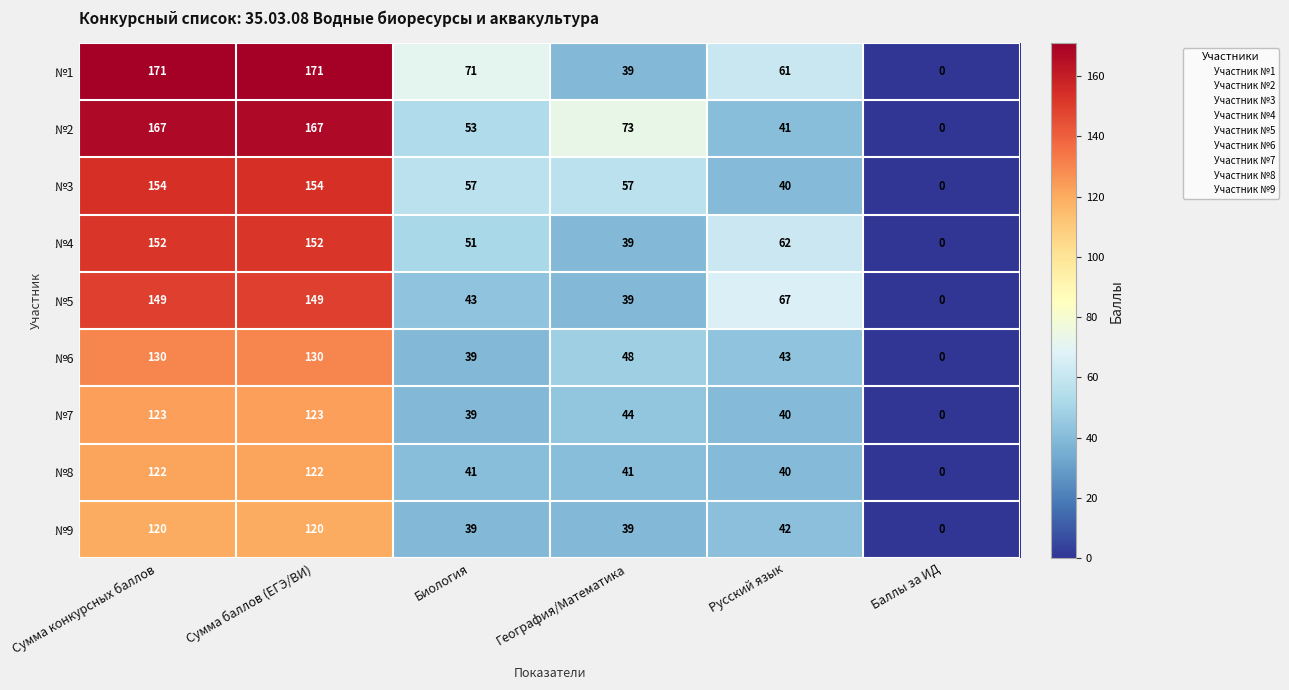

List the series in order of their peak value, lowest first.

№9, №8, №7, №6, №5, №4, №3, №2, №1